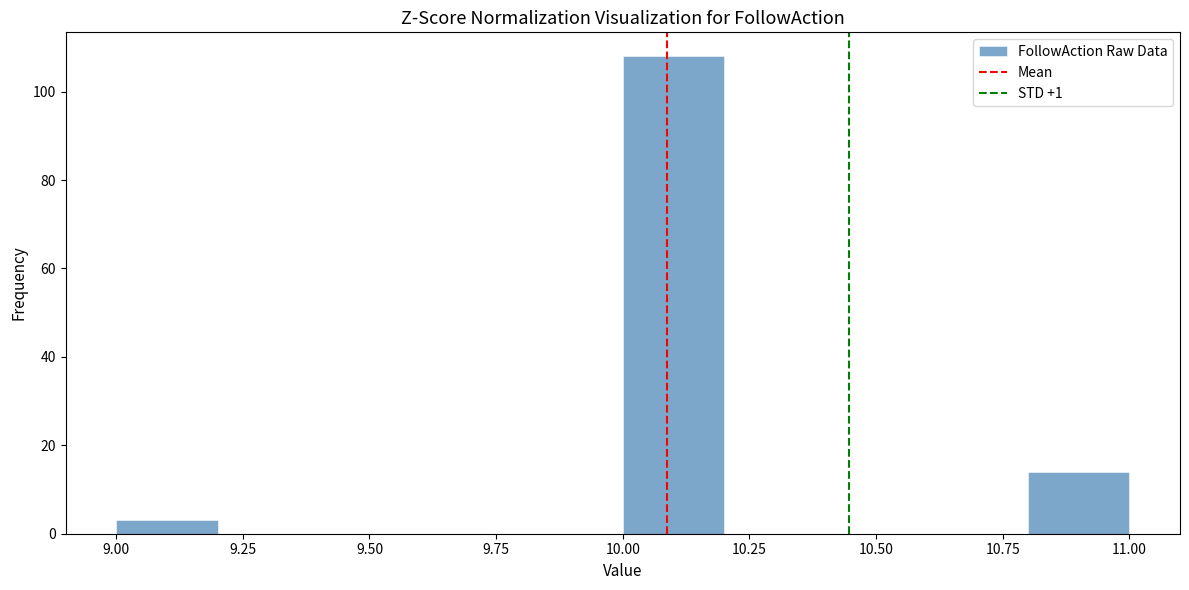

Reading left to right, list every bar in this chart as the range it spans on the x-axis followed by its height. The values are not printed on the chart, so give them approximately, as read against the axis.

9.0 to 9.2: 4
9.2 to 9.4: 0
9.4 to 9.6: 0
9.6 to 9.8: 0
9.8 to 10.0: 0
10.0 to 10.2: 108
10.2 to 10.4: 0
10.4 to 10.6: 0
10.6 to 10.8: 0
10.8 to 11.0: 14